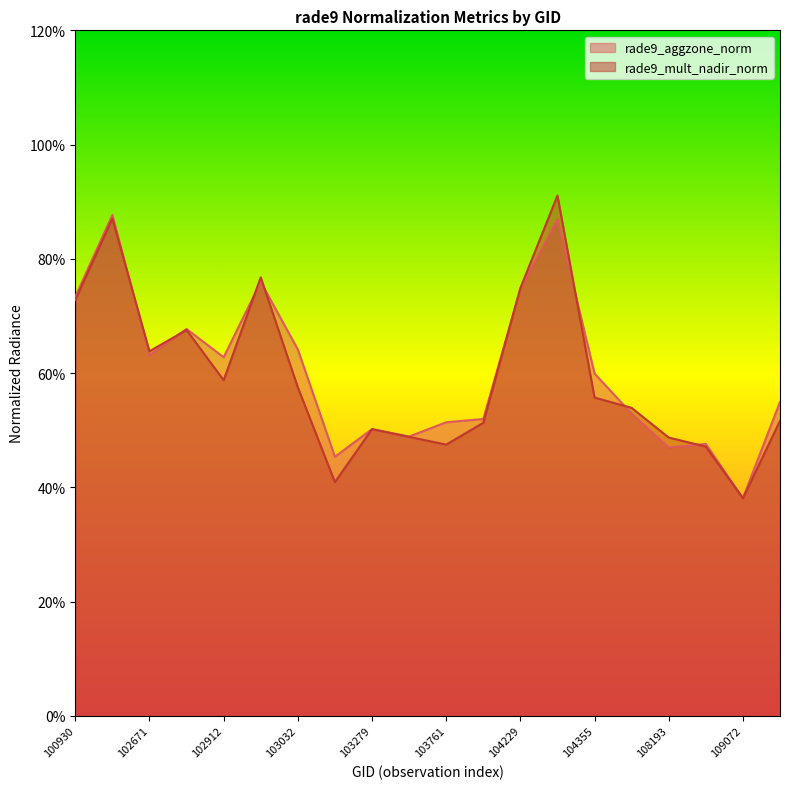

At which label does rade9_mult_nadir_norm reach its peak?

104236